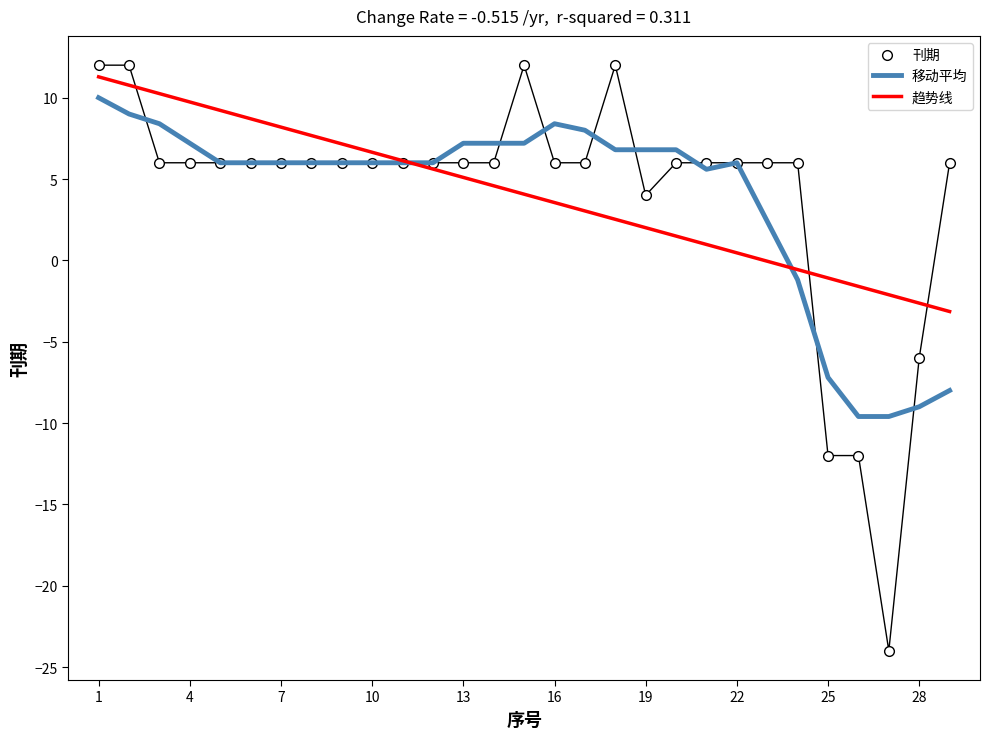

Which series has the largest range (max minus min)?

刊期